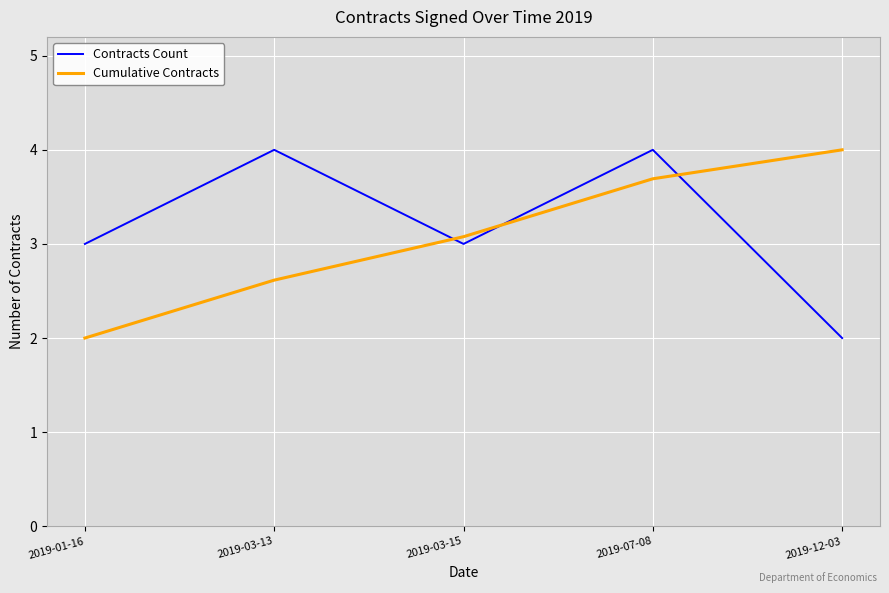

True or false: Cumulative Contracts has a value of 2.0 at 2019-01-16.

True